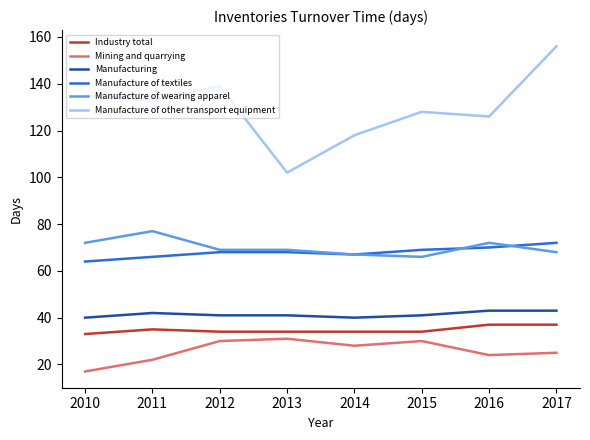

Between 2012 and 2013, which series saw the biggest shift?

Manufacture of other transport equipment